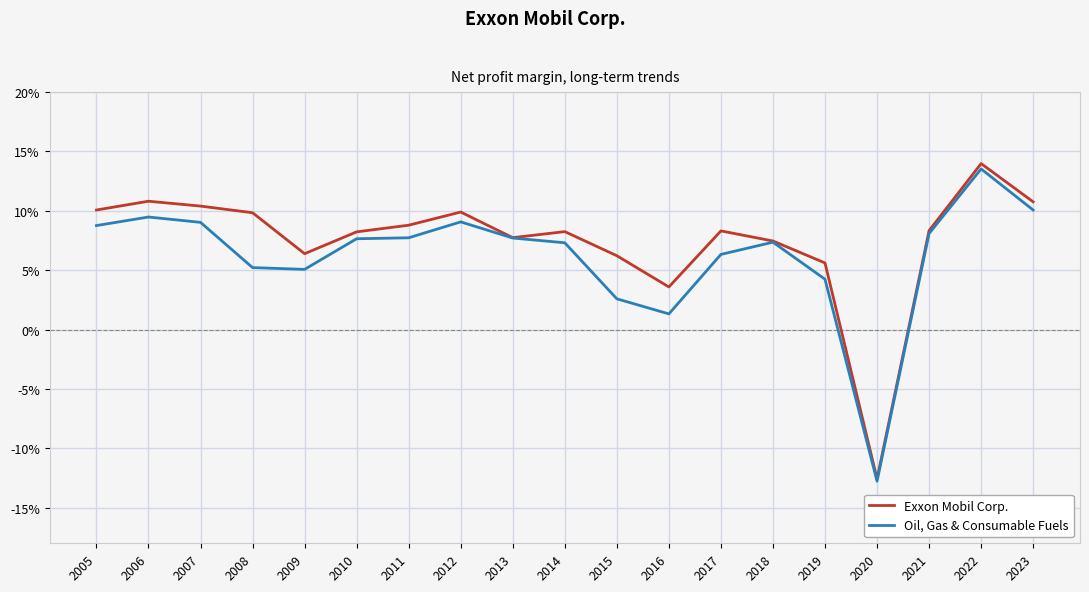

True or false: Exxon Mobil Corp. and Oil, Gas & Consumable Fuels cross at least once.

False